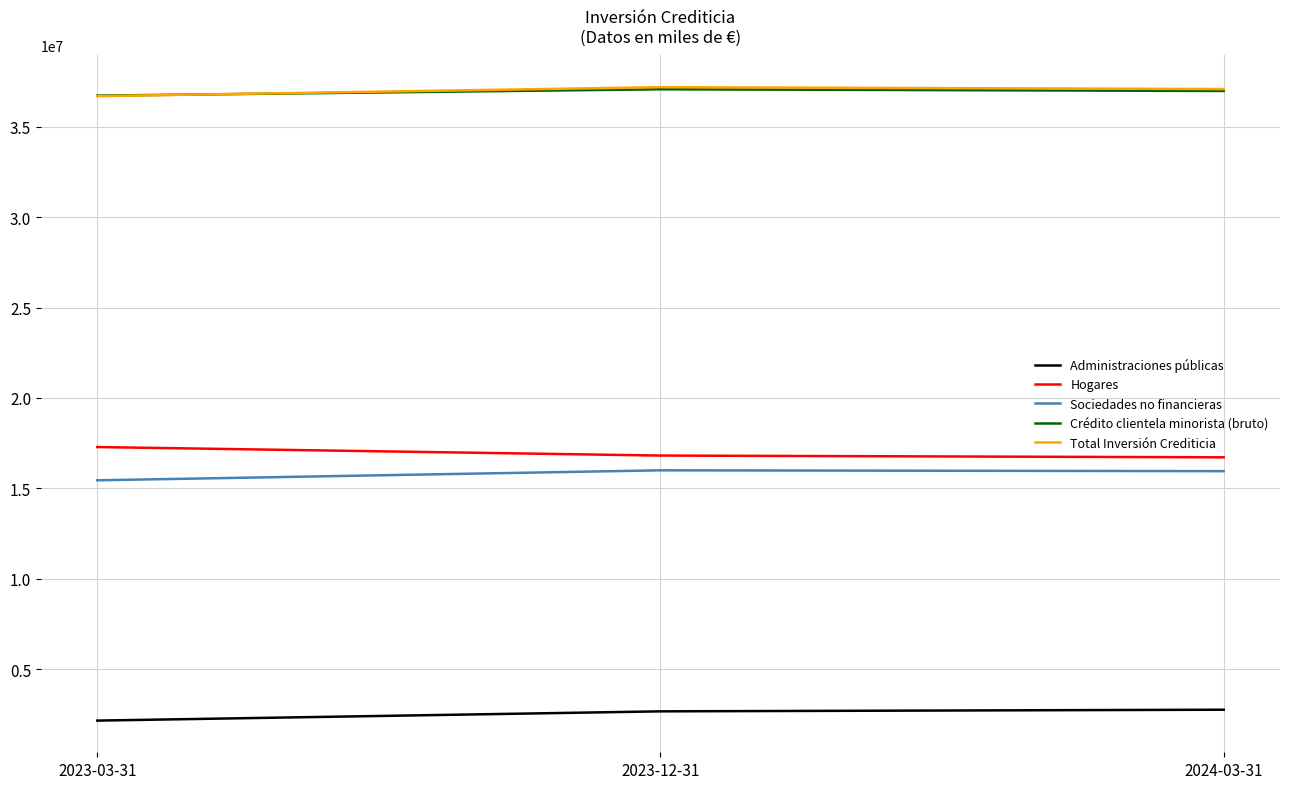

What is the sum of the Administraciones públicas values at 2023-12-31 and 2023-03-31?

4825302.3